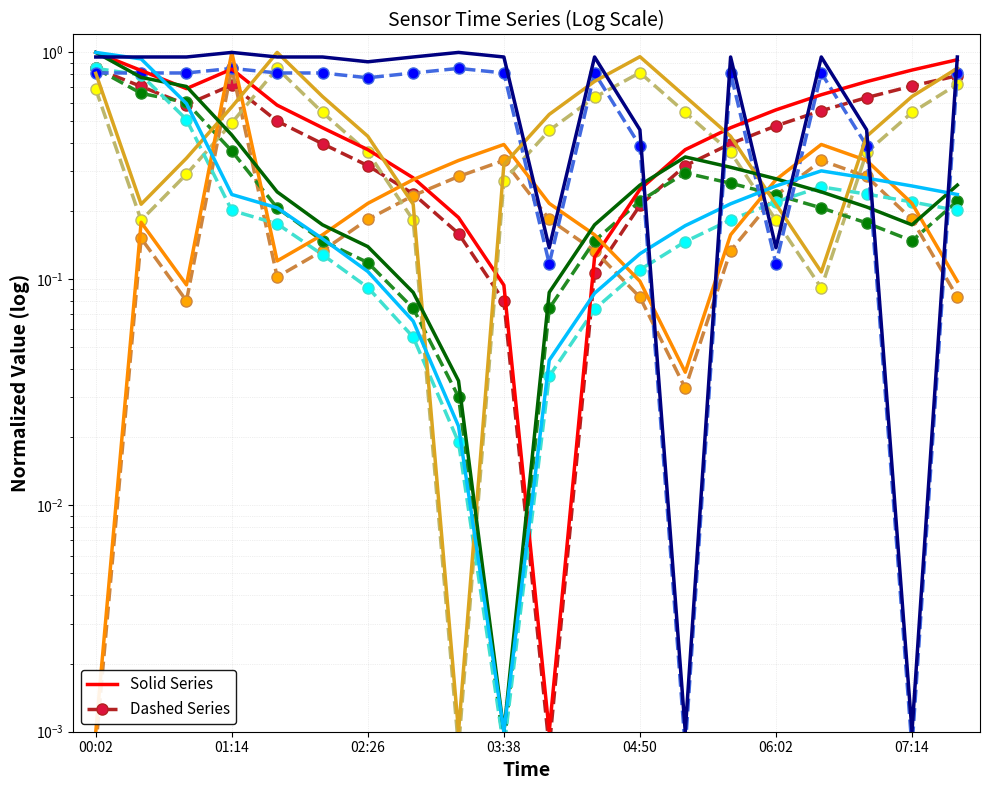

True or false: Samples and BME280_temperature intersect in this chart.

True